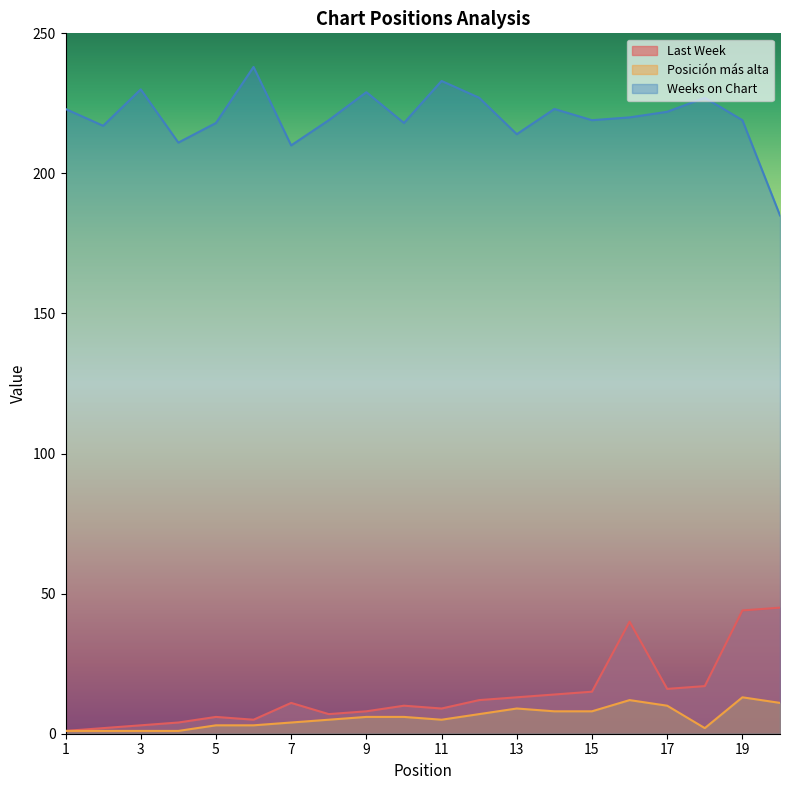

The Posición más alta series shows 2 at 18. True or false?

True